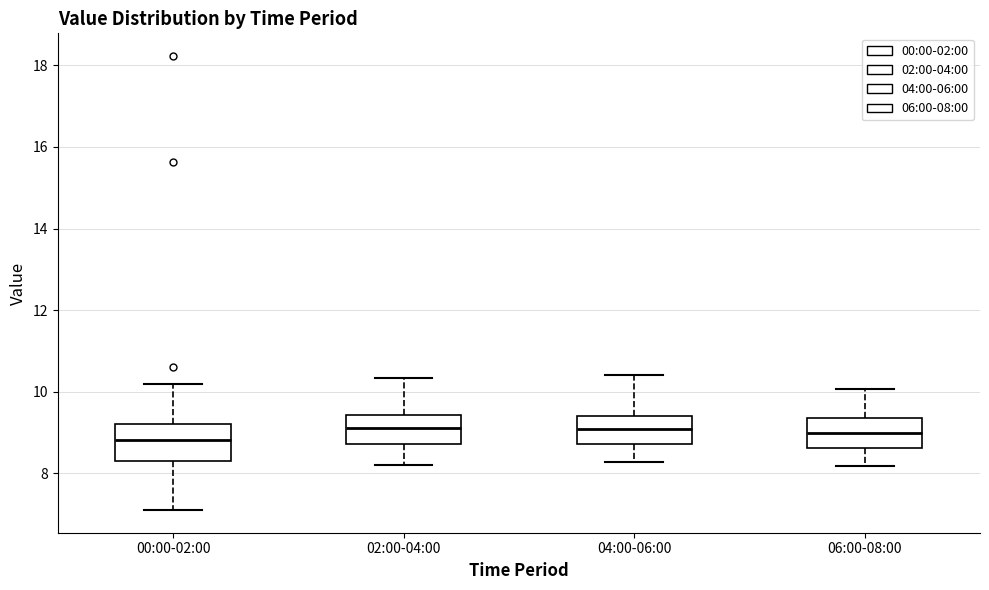

Reading left to right, transcribe this box plot: for each box, give where its median line is, the range the box spans, and where its two whiskers end, as read against the y-axis. The values are not printed on the chart, so give them approximately, as read against the axis.

00:00-02:00: median 8.8, box 8.4 to 9.2, whiskers 7.2 to 10.2
02:00-04:00: median 9.2, box 8.8 to 9.4, whiskers 8.2 to 10.4
04:00-06:00: median 9.0, box 8.8 to 9.4, whiskers 8.2 to 10.4
06:00-08:00: median 9.0, box 8.6 to 9.4, whiskers 8.2 to 10.0